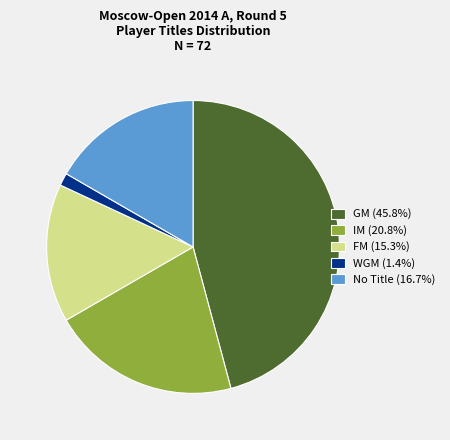

Is there any slice that represents more than half of the pie?

No